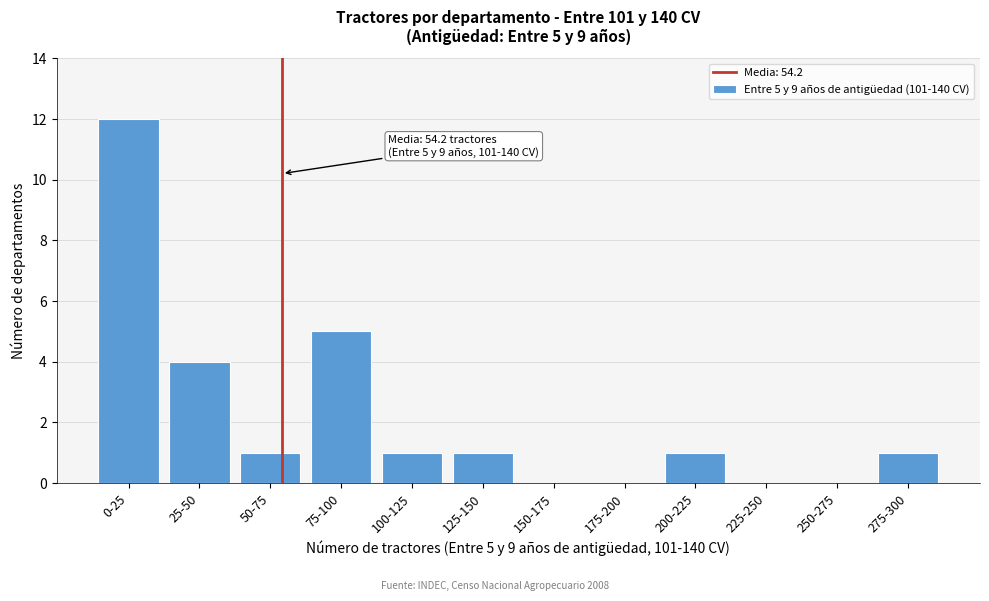

Reading right to left, list all the values displayed in this chart.

275-300=1	250-275=0	225-250=0	200-225=1	175-200=0	150-175=0	125-150=1	100-125=1	75-100=5	50-75=1	25-50=4	0-25=12